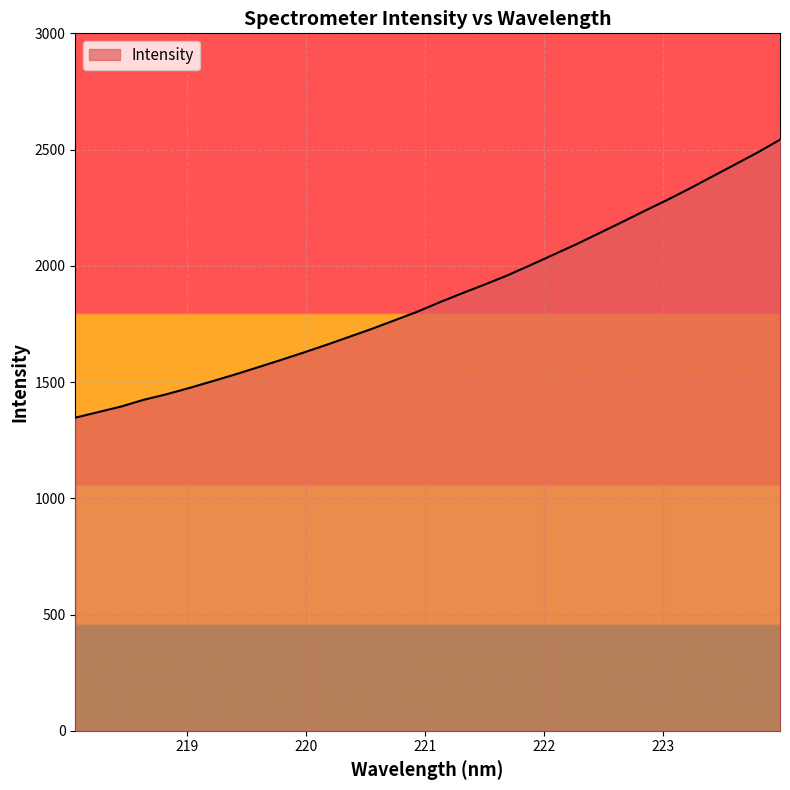

What is the minimum value shown in the chart?

1346.8